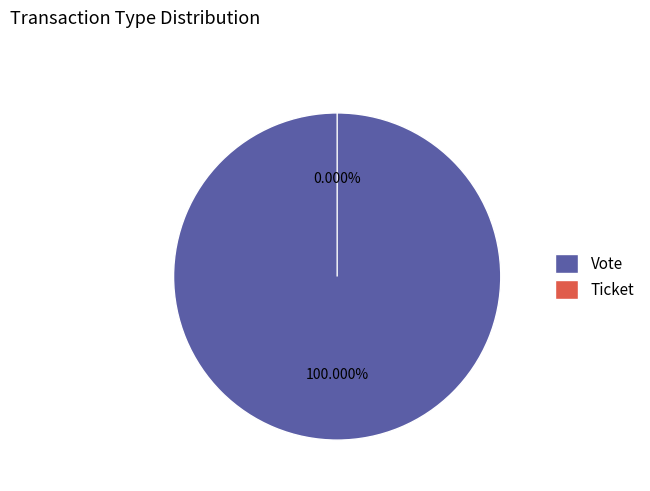

True or false: Ticket accounts for 7% of the total.

False